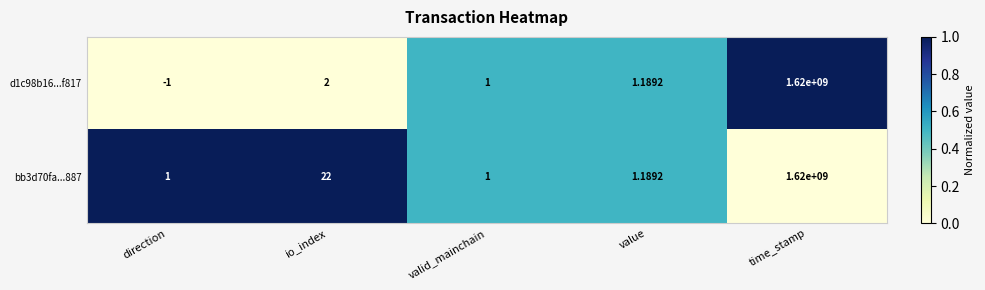

At which category is the sum across all series the highest?

time_stamp